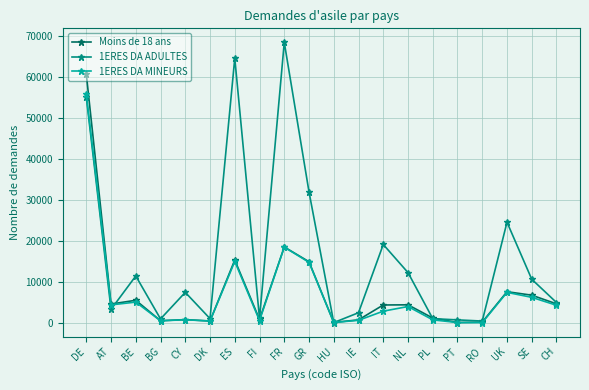

What is the value of the Moins de 18 ans point at the 9th from the left?

18615